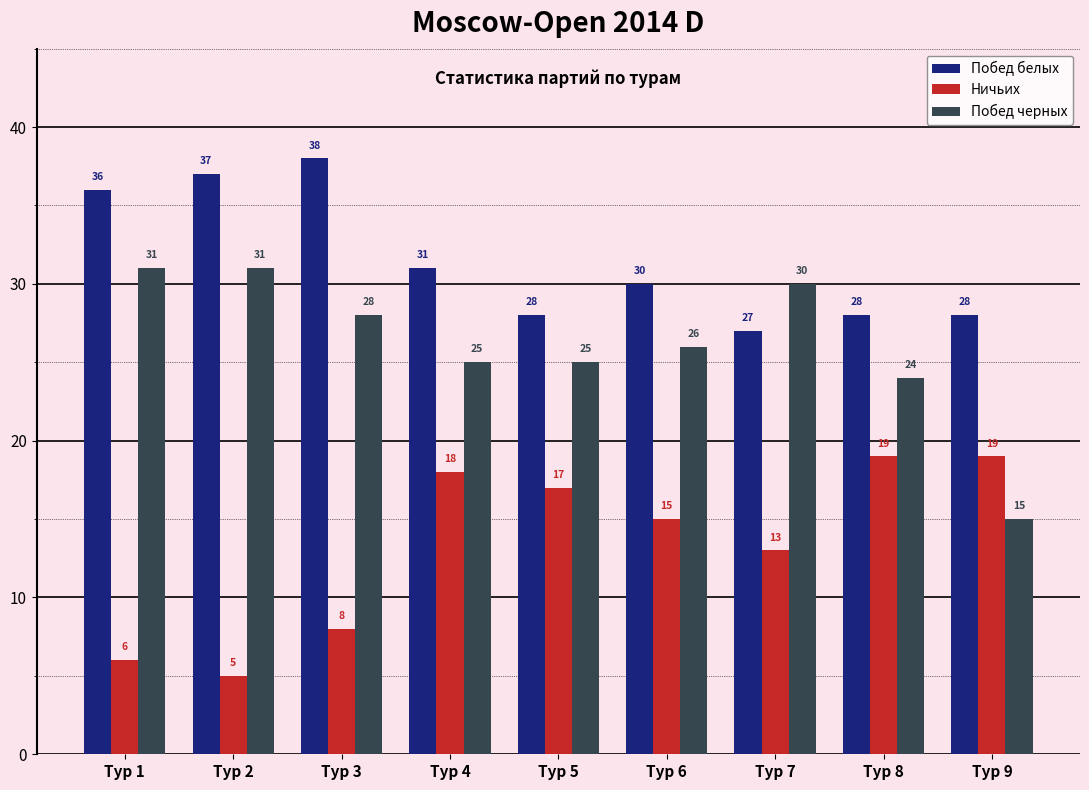

Reading left to right, list all the values displayed in this chart.

Побед белых: 36	37	38	31	28	30	27	28	28
Ничьих: 6	5	8	18	17	15	13	19	19
Побед черных: 31	31	28	25	25	26	30	24	15